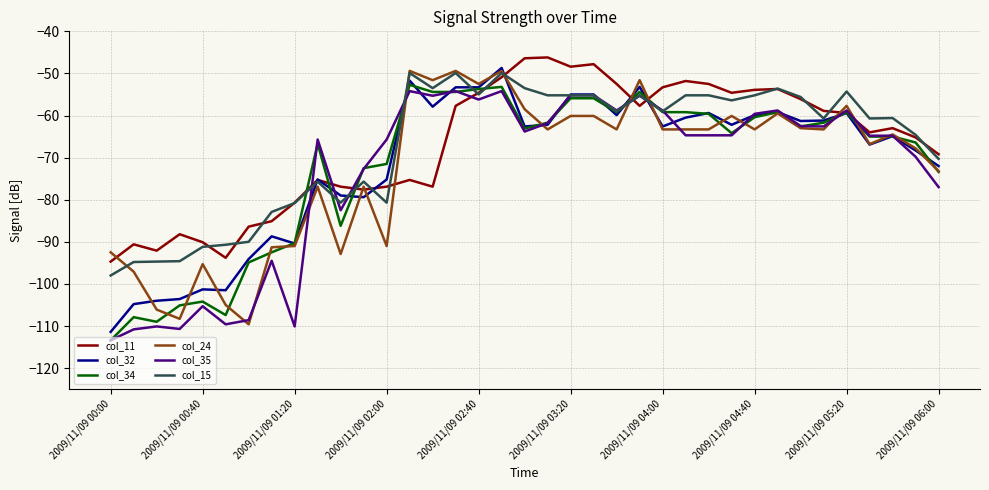

What is the maximum value shown in the chart?

-46.2